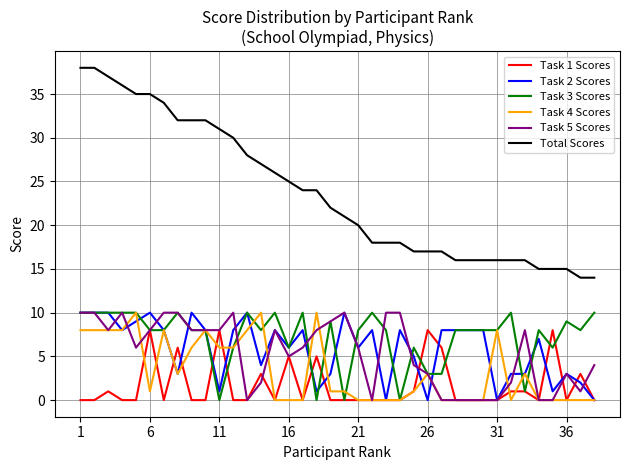

Which series has the largest total across all categories?

Total Scores